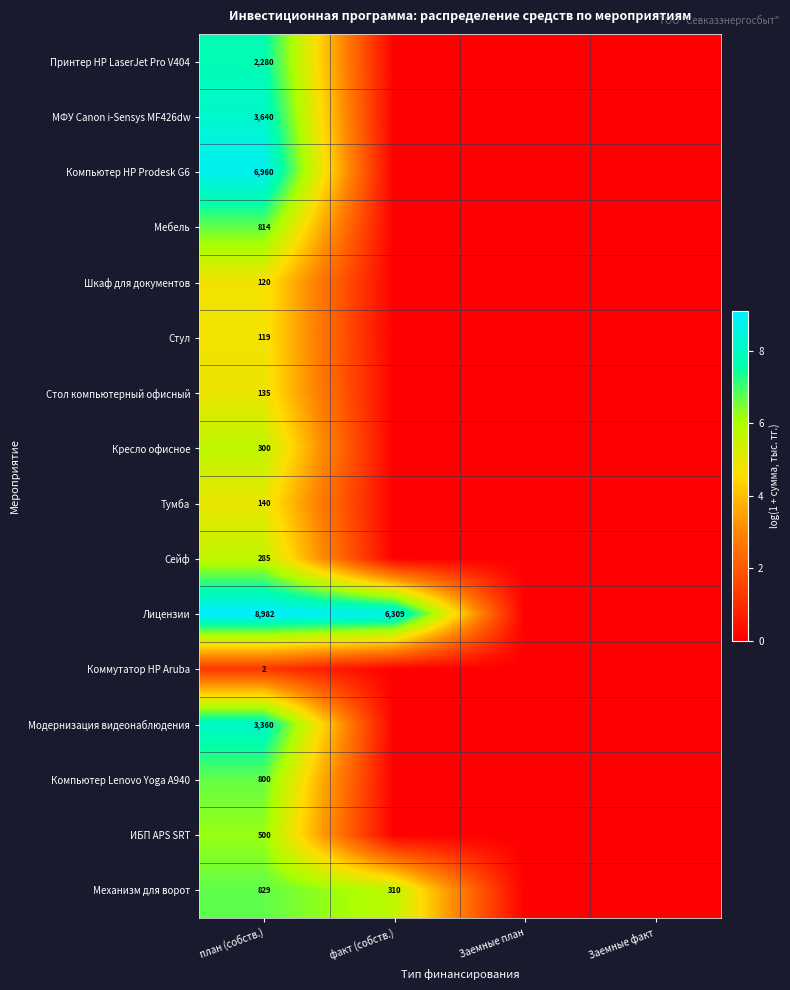

The Механизм для ворот series shows 829 at план (собств.). True or false?

True